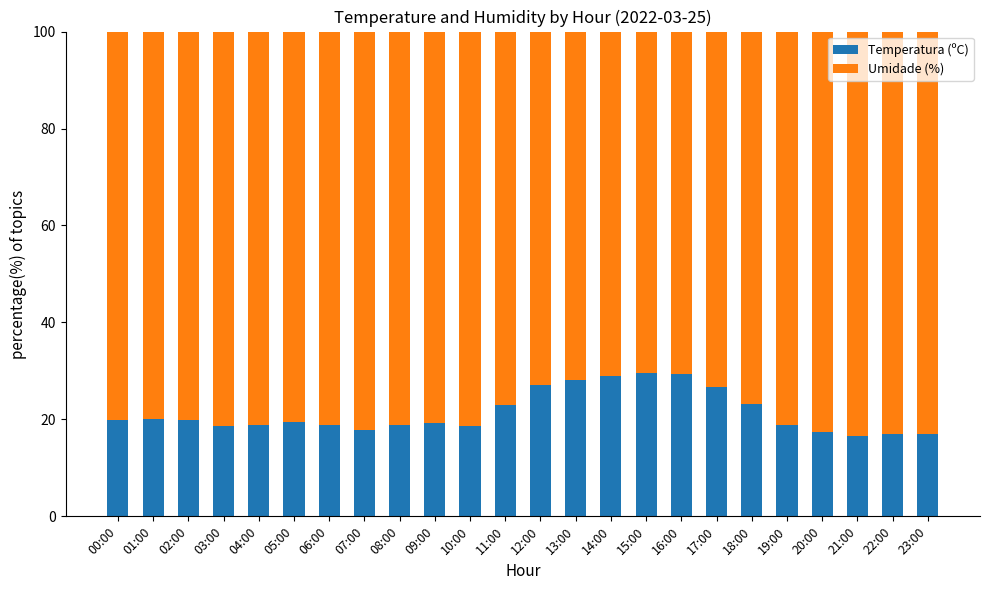

Is it true that Temperatura (ºC) equals 29.3 at 16:00?

True